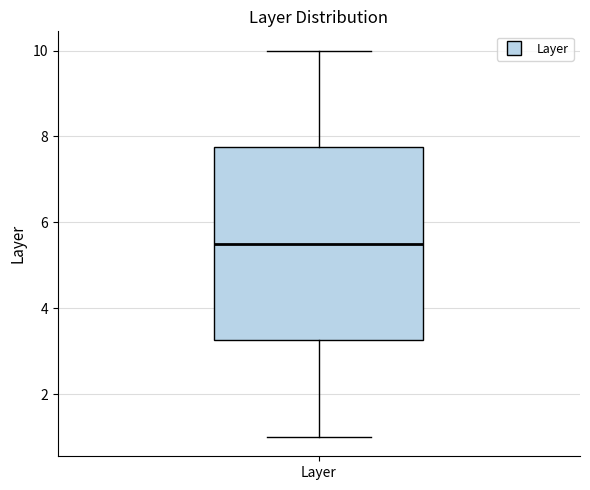

Where does the lower whisker of the box for Layer end on the y-axis? The values are not printed on the chart, so give them approximately, as read against the axis.

1.0